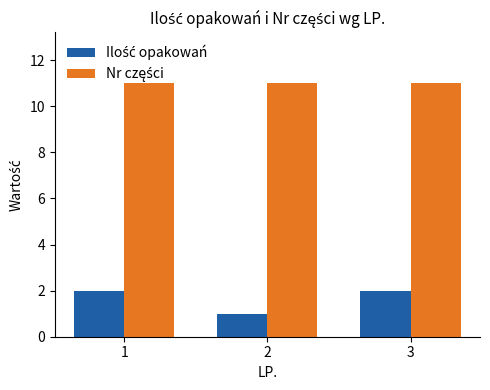

What is the maximum value shown in the chart?

11